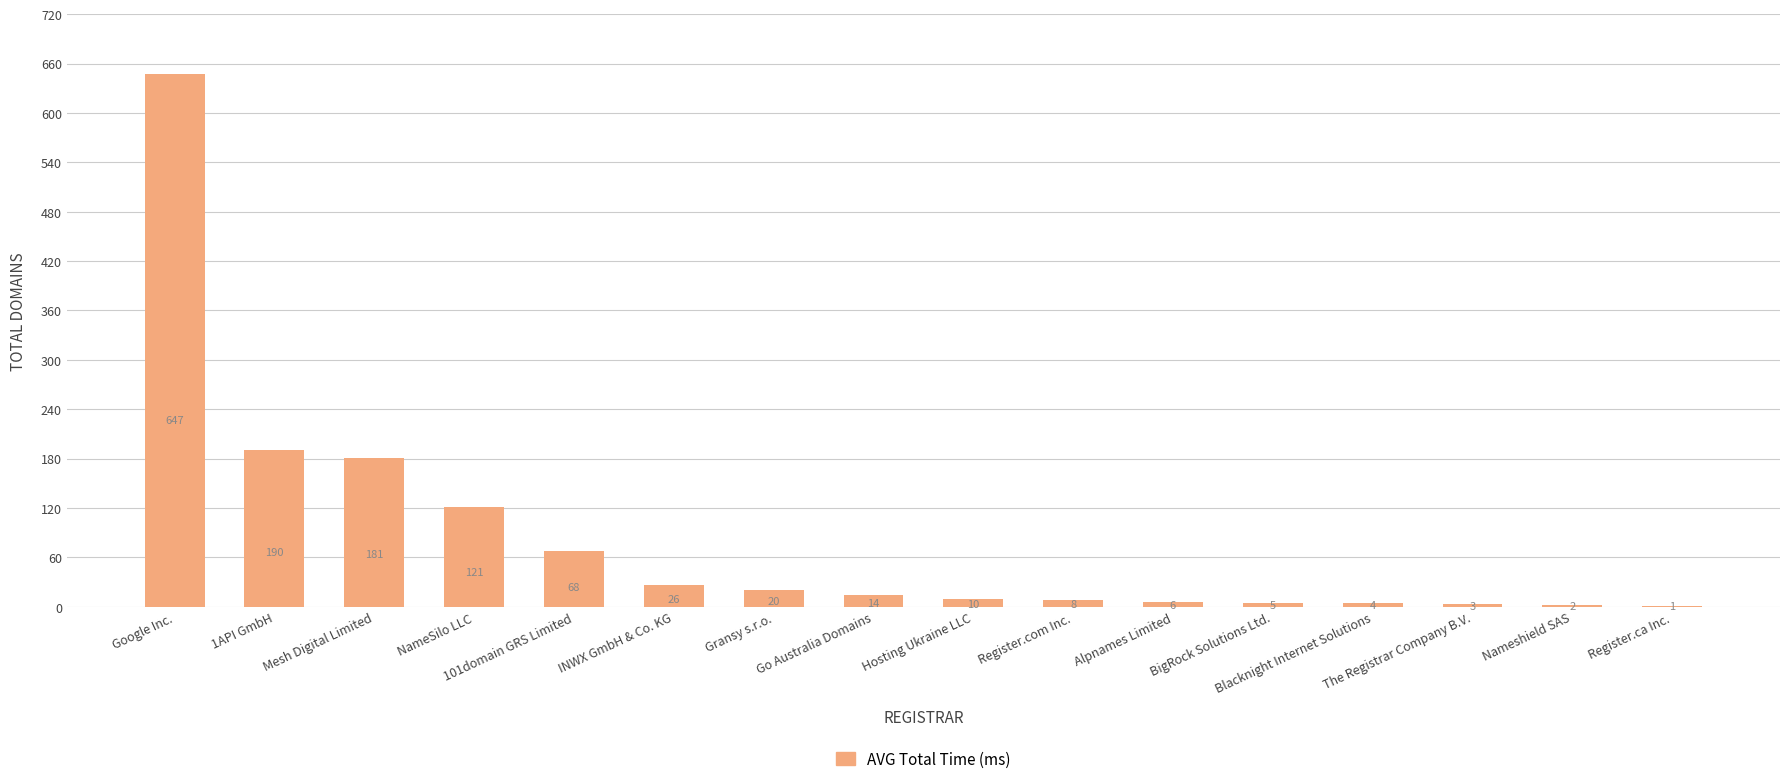

What is the maximum value shown in the chart?

647